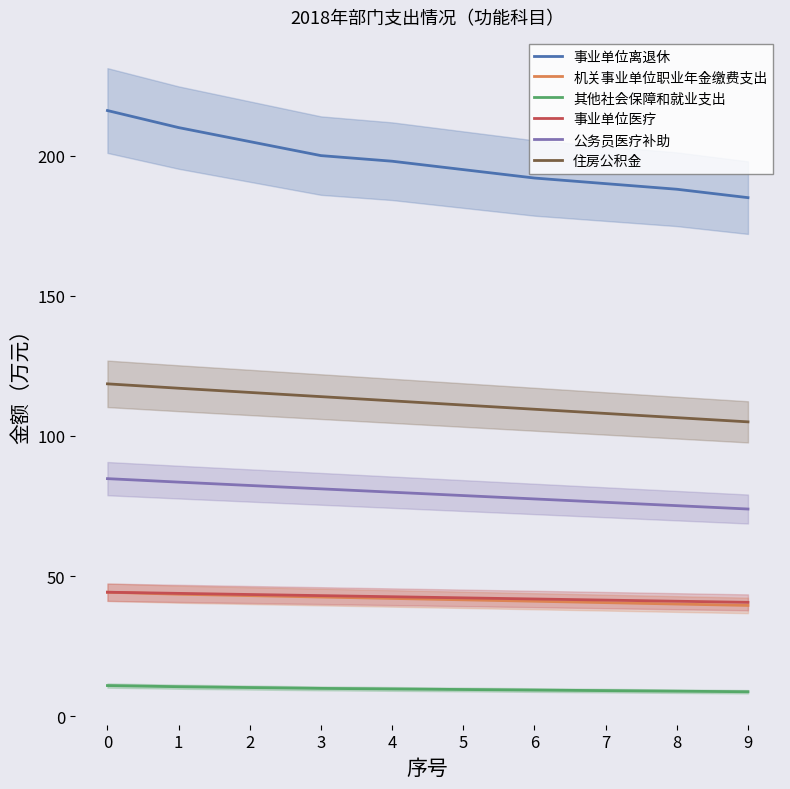

What is the difference between the second highest and minimum values in the 其他社会保障和就业支出 series?

1.8